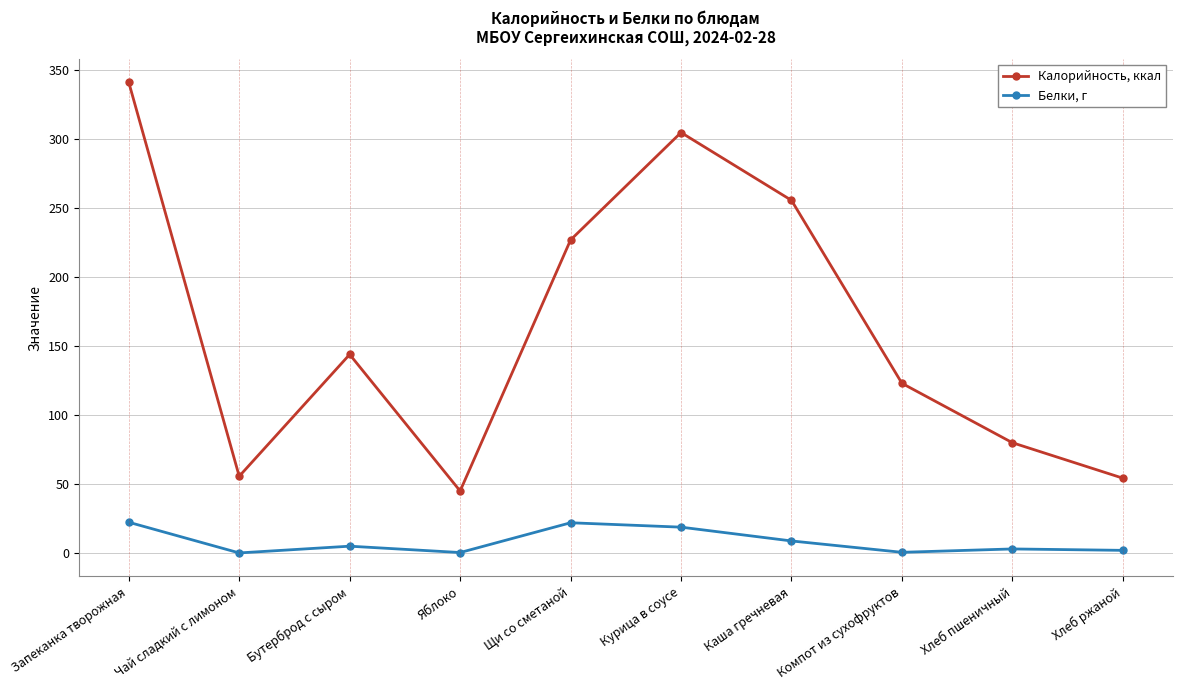

How many data points in Калорийность, ккал are less than 144?

5